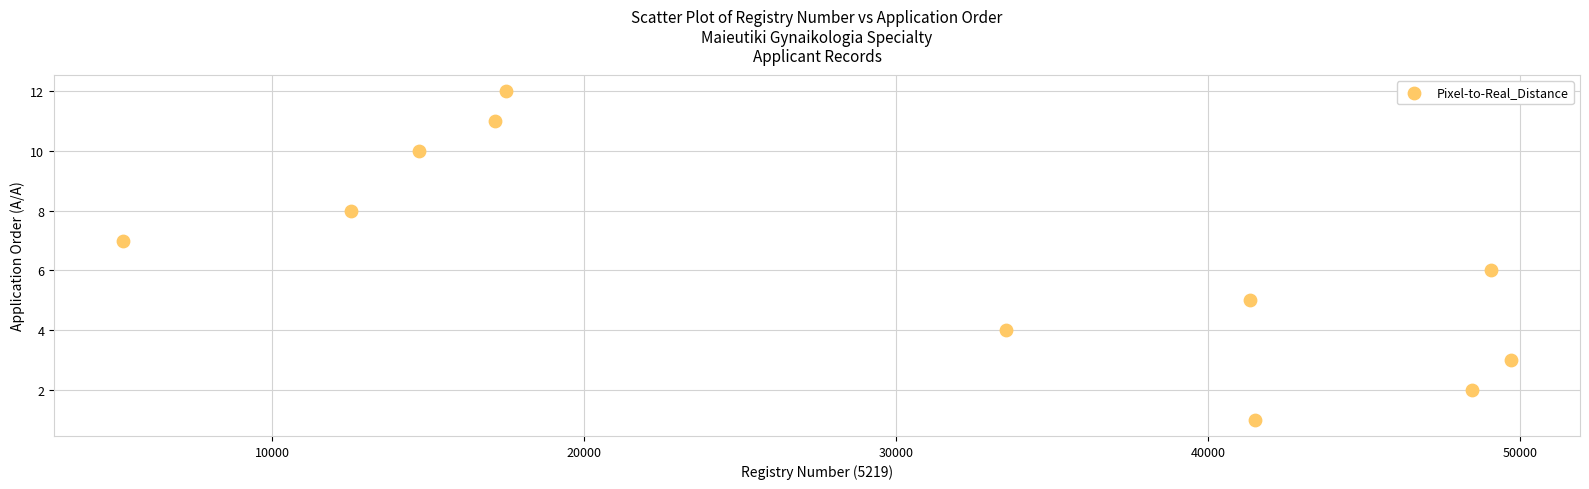

What is the average X value?

30061